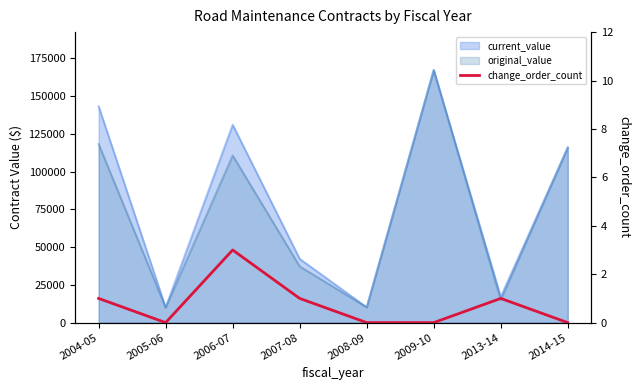

What is the sum of all values?

6